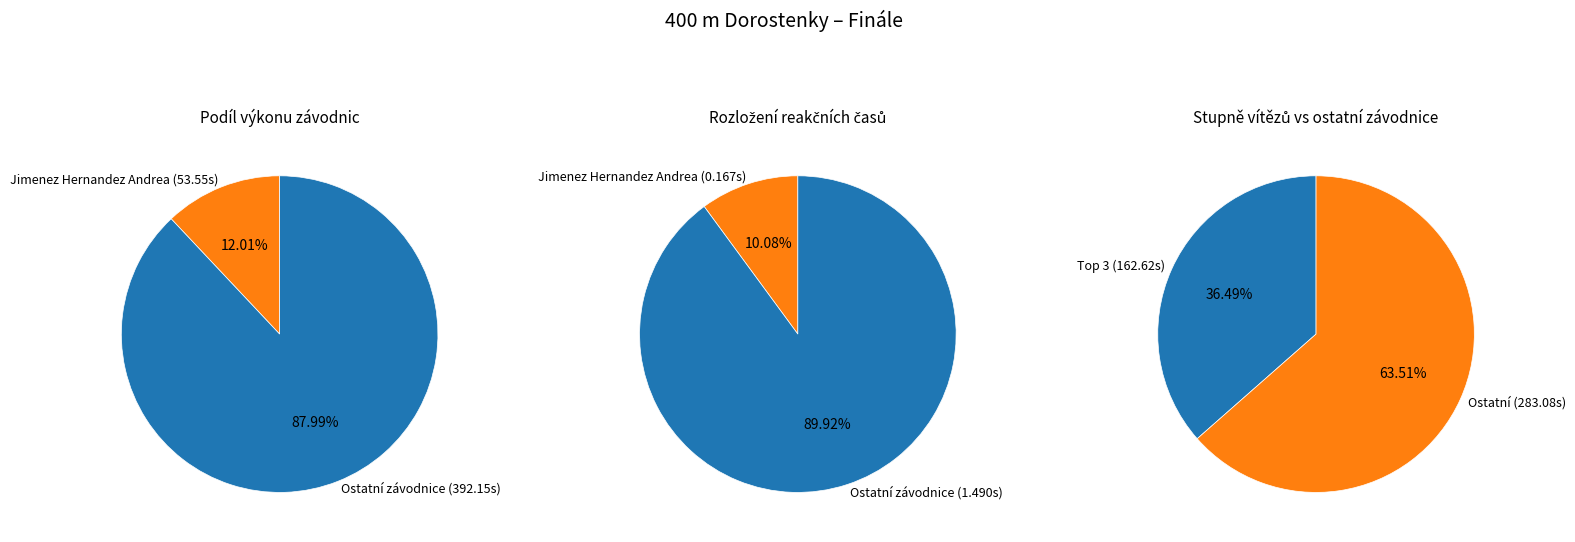

Which slice is the smallest?

Jimenez Hernandez Andrea